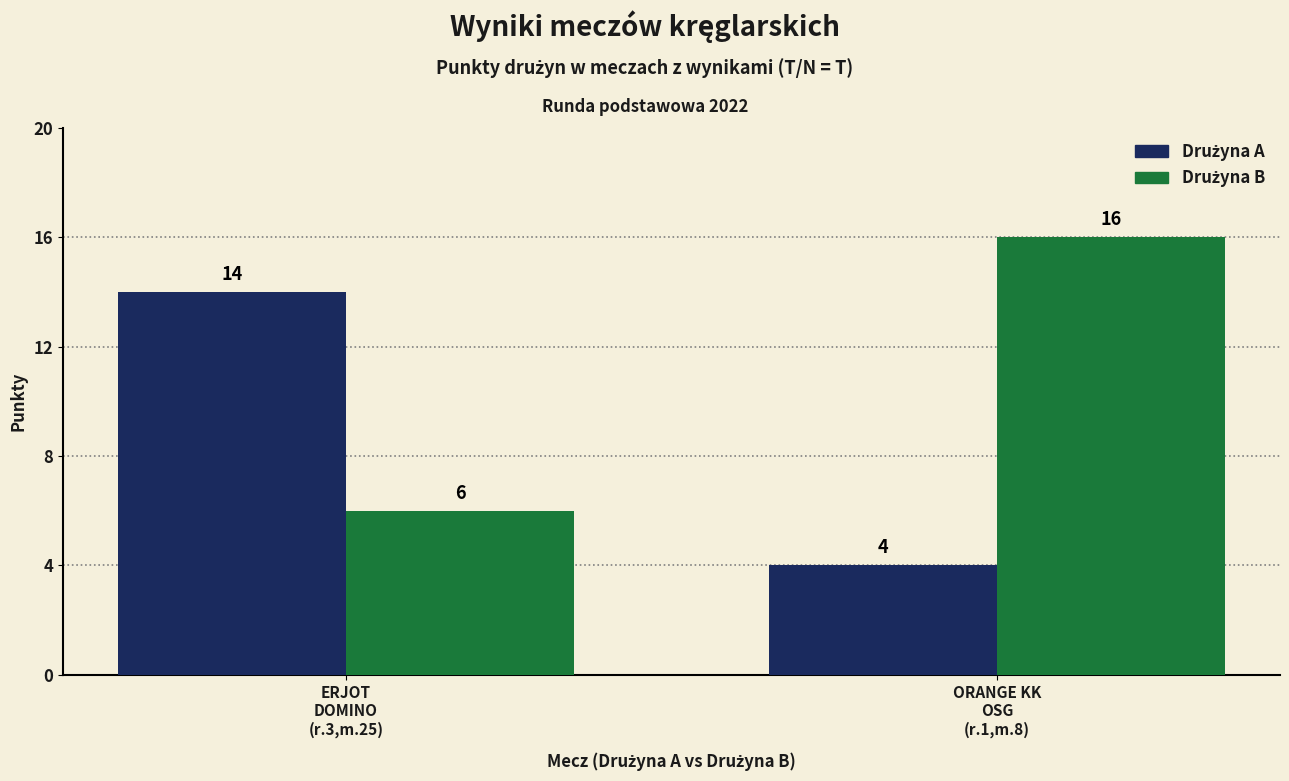

What is the greatest value displayed?

16